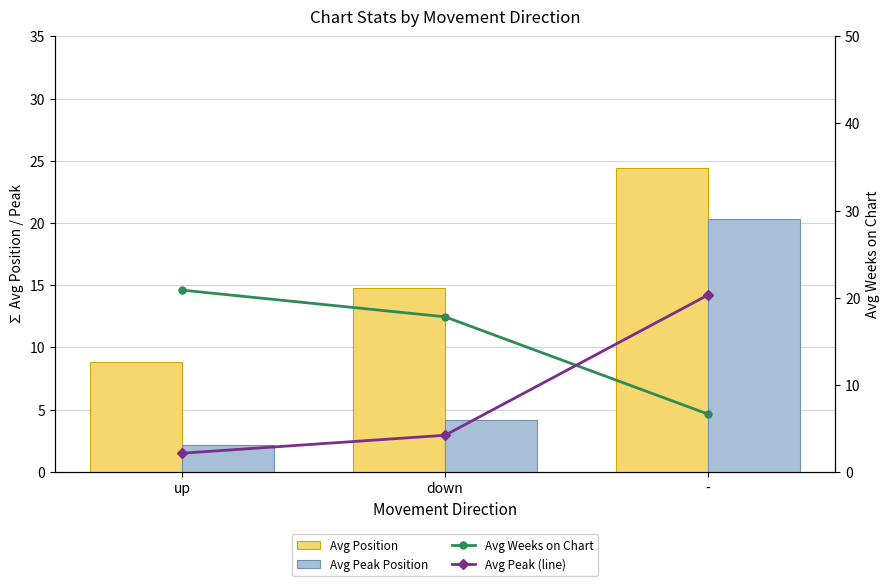

Reading left to right, what are all the values shown in this chart?

Avg Position: up=8.9	down=14.8	-=24.4
Avg Peak Position: up=2.1	down=4.2	-=20.3
Avg Weeks on Chart: up=20.9	down=17.8	-=6.6
Avg Peak (line): up=2.1	down=4.2	-=20.3